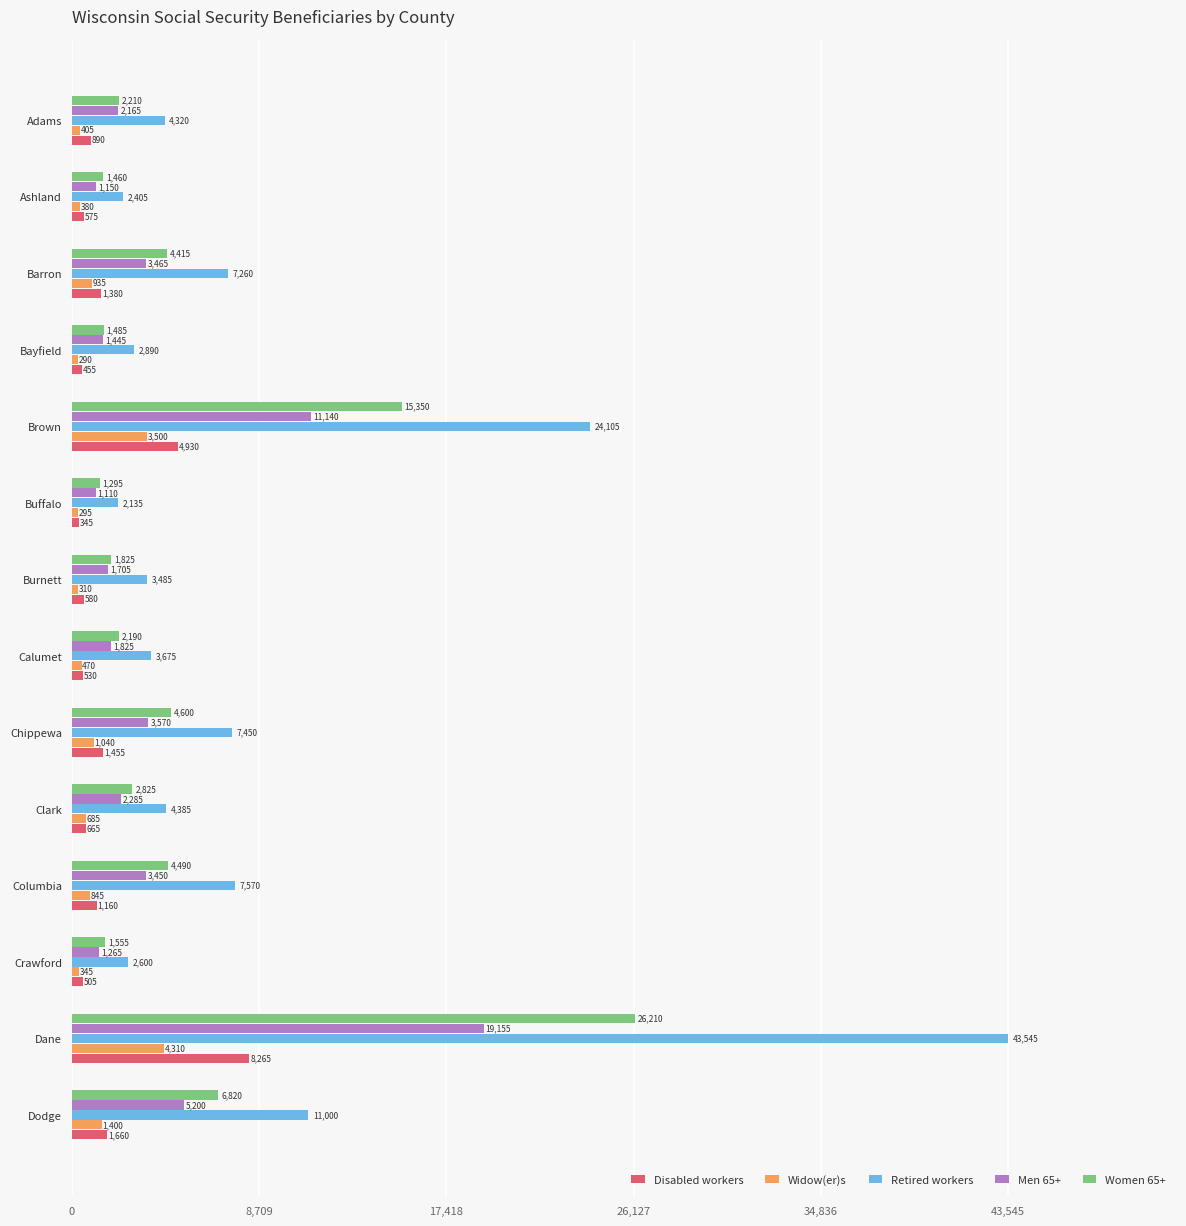

Rank the series by their maximum value, from lowest to highest.

Widow(er)s, Disabled workers, Men 65+, Women 65+, Retired workers